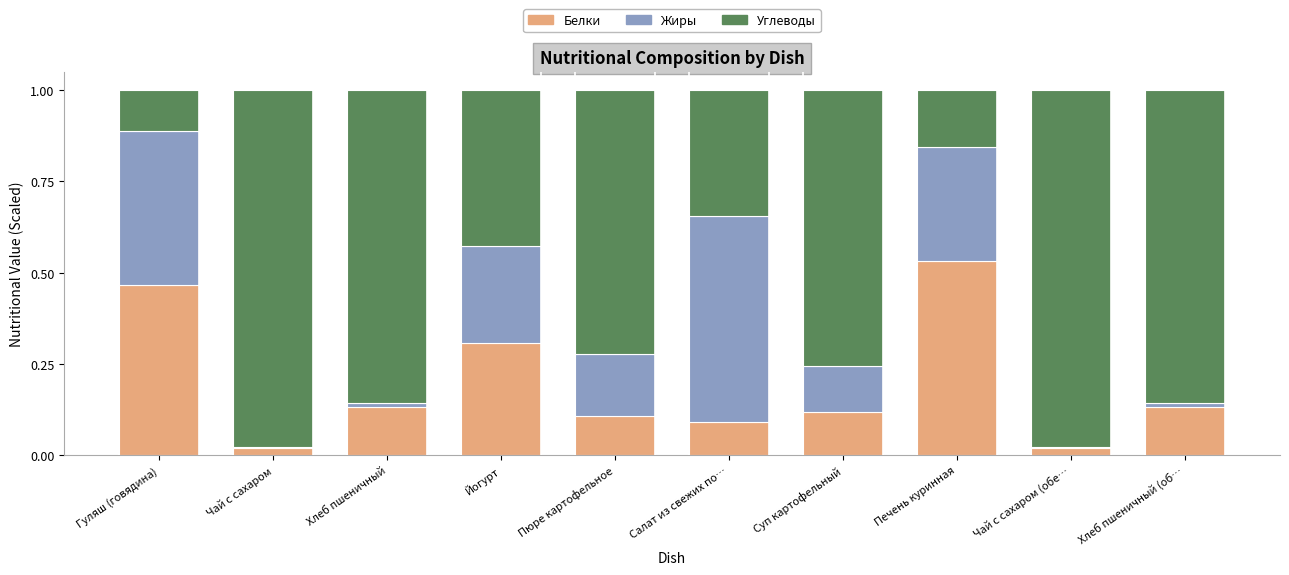

Which category has the highest value in the Белки series?

Печень куринная